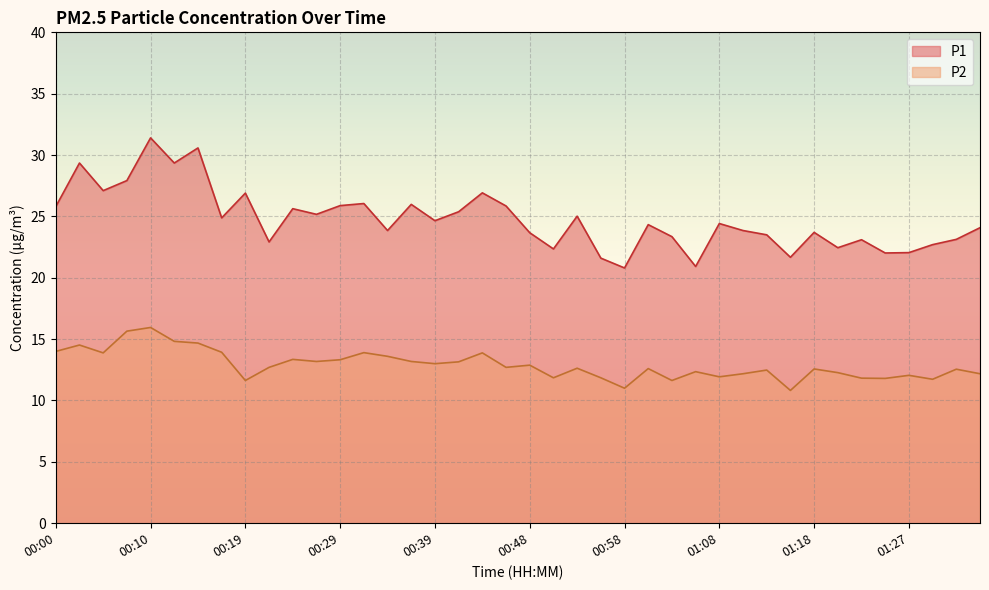

How many data points in P1 are less than 24?

18